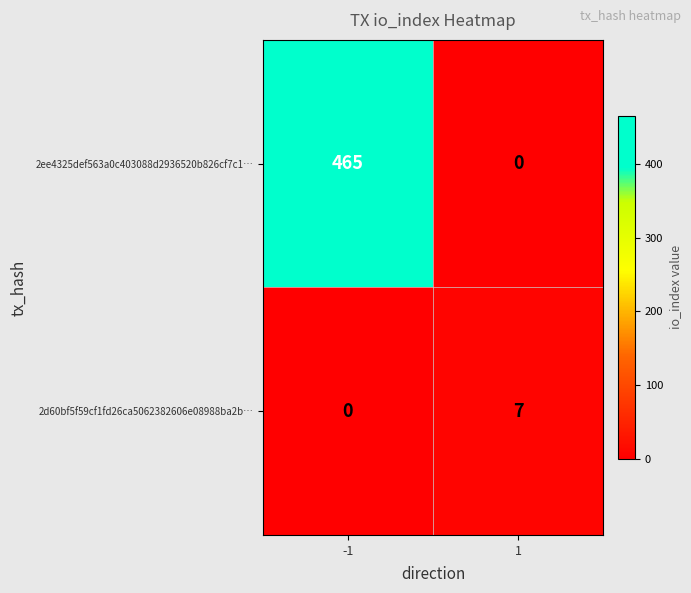

List the series in order of their overall mean, highest first.

2ee4325def563a0c403088d2936520b826cf7c1…, 2d60bf5f59cf1fd26ca5062382606e08988ba2b…